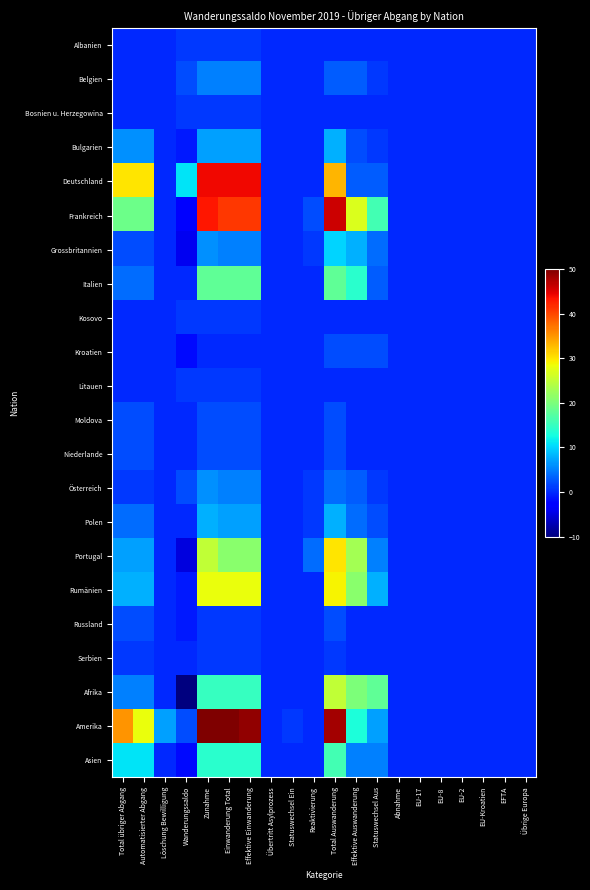

At how many categories does at least one series exceed 43?

4